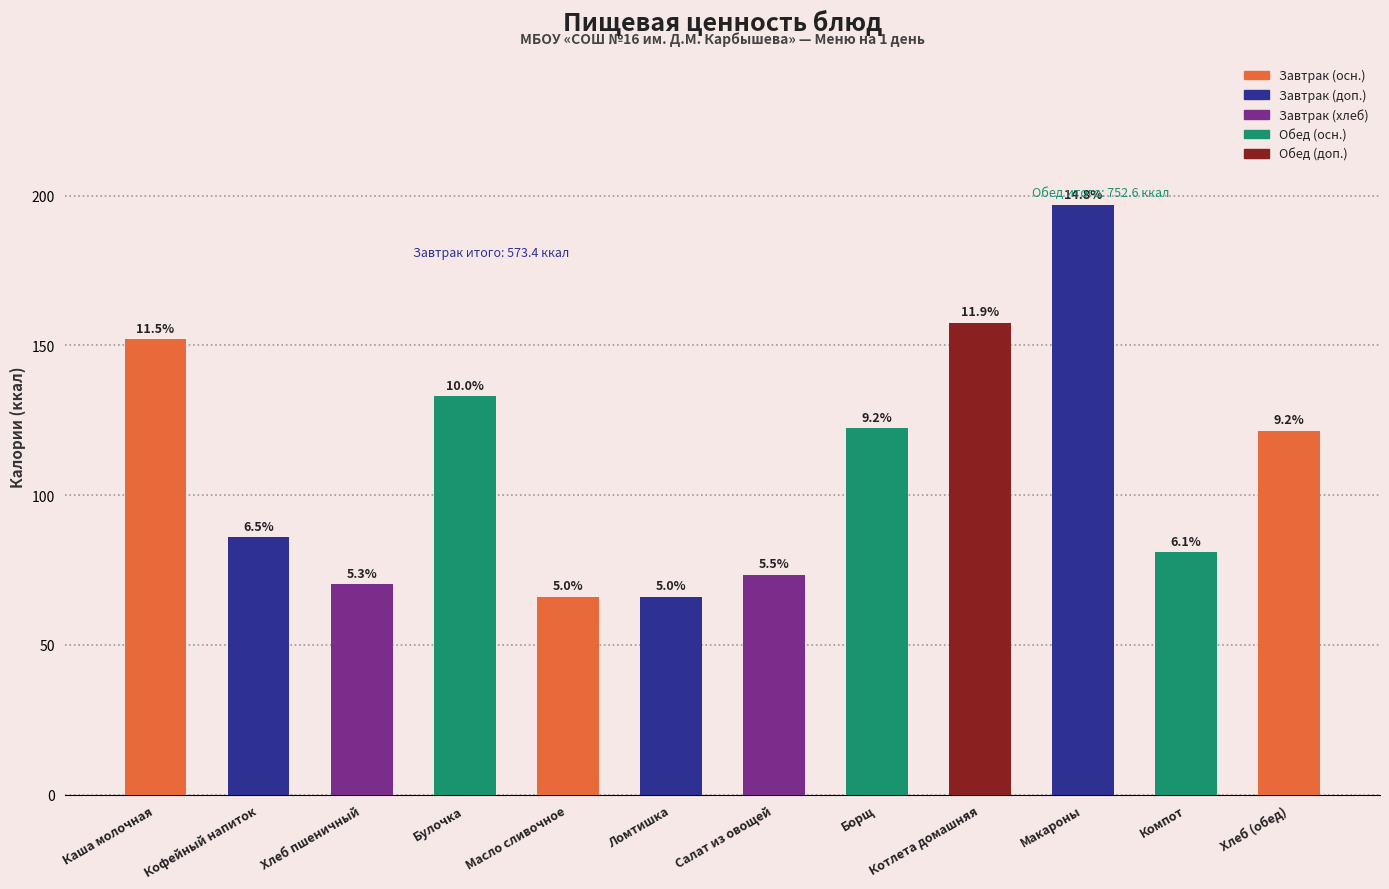

How many bars are there in total?

12